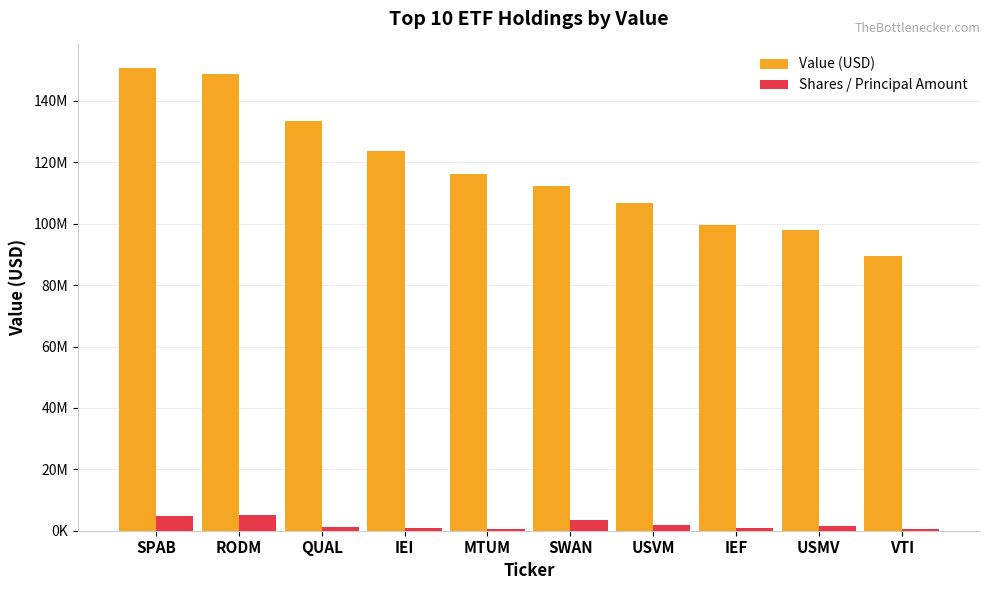

Which label corresponds to the smallest value in the chart?

VTI